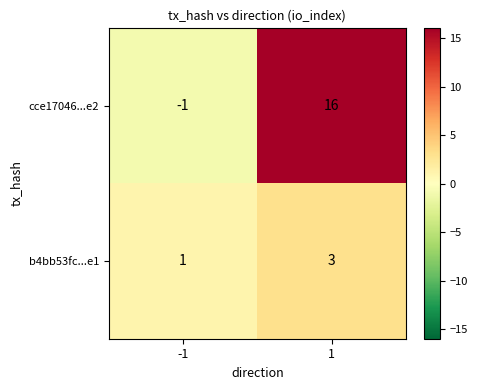

Reading right to left, what are all the values shown in this chart?

cce17046...e2: 16	-1
b4bb53fc...e1: 3	1